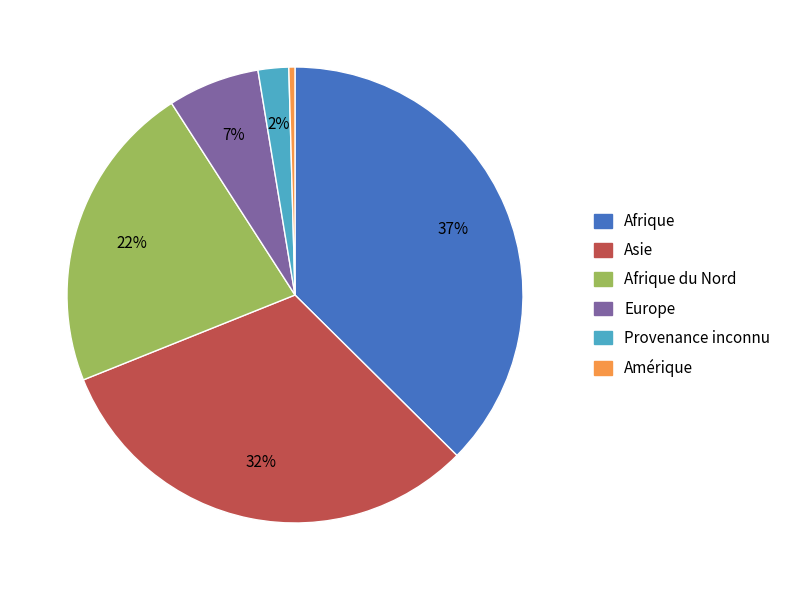

To the nearest percent, what is the difference between the largest and smallest slice percentages?

37%